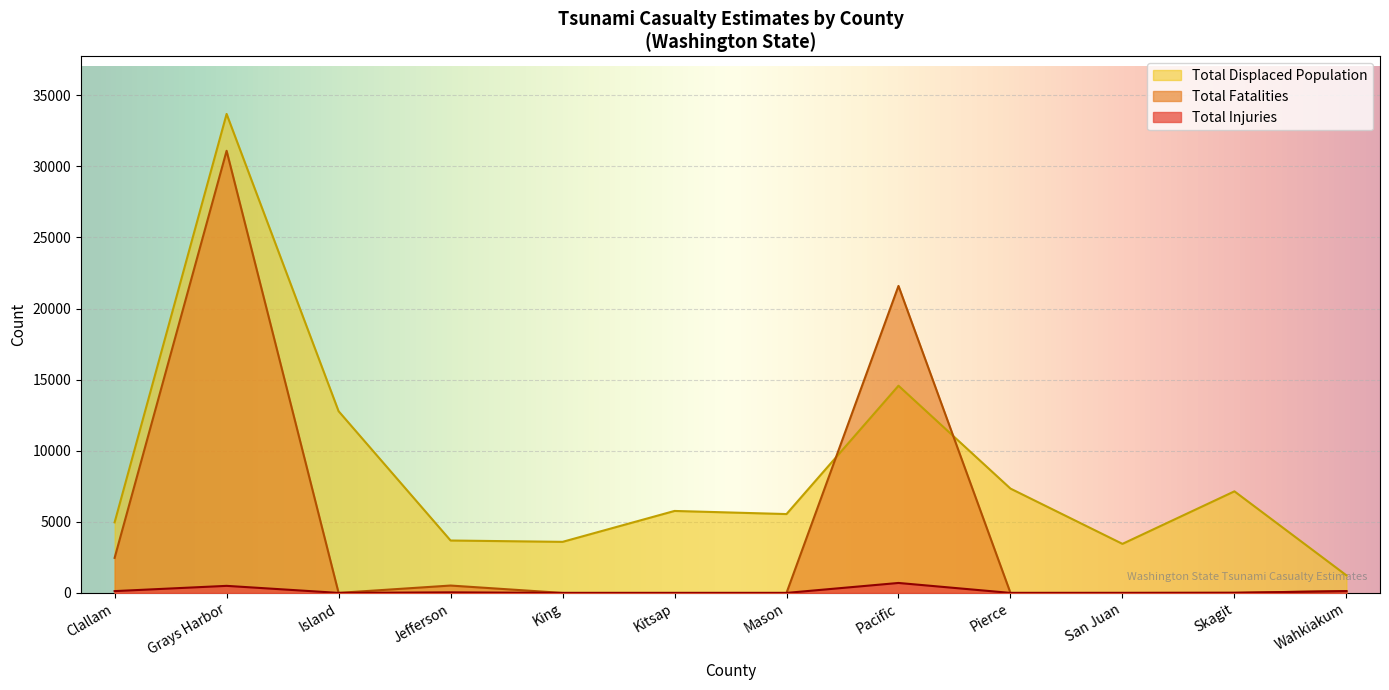

At which category does Total Fatalities reach its first local peak?

Grays Harbor